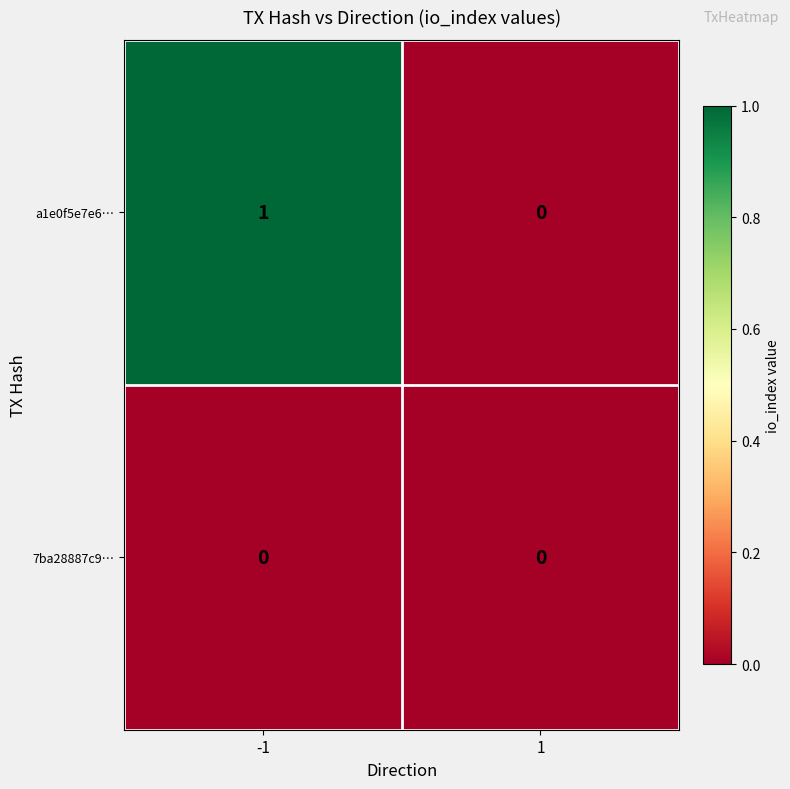

Reading left to right, what are all the values shown in this chart?

a1e0f5e7e6…: 1	0
7ba28887c9…: 0	0